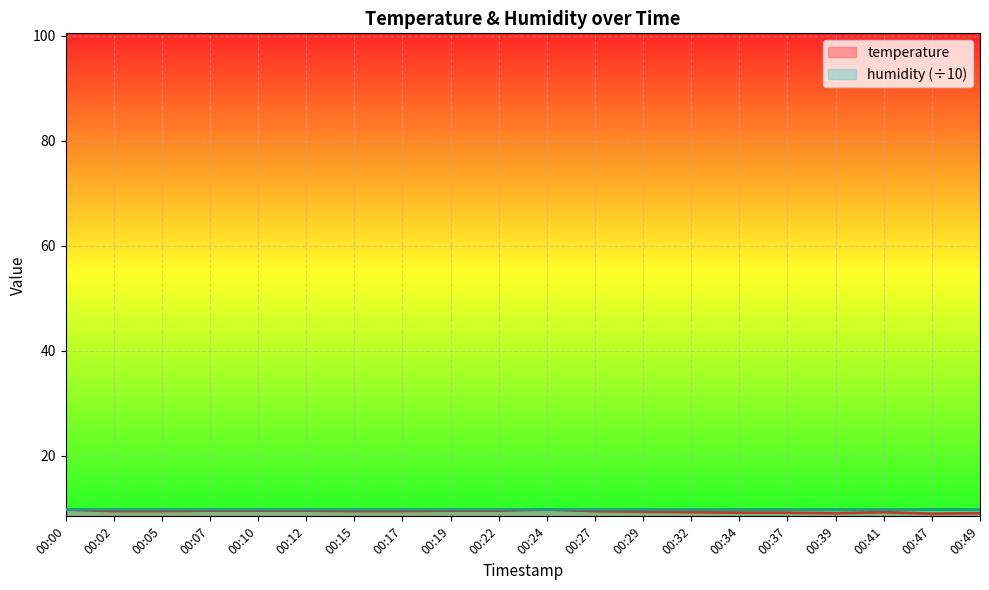

True or false: there are more than 2 points higher than both neighbors.

False